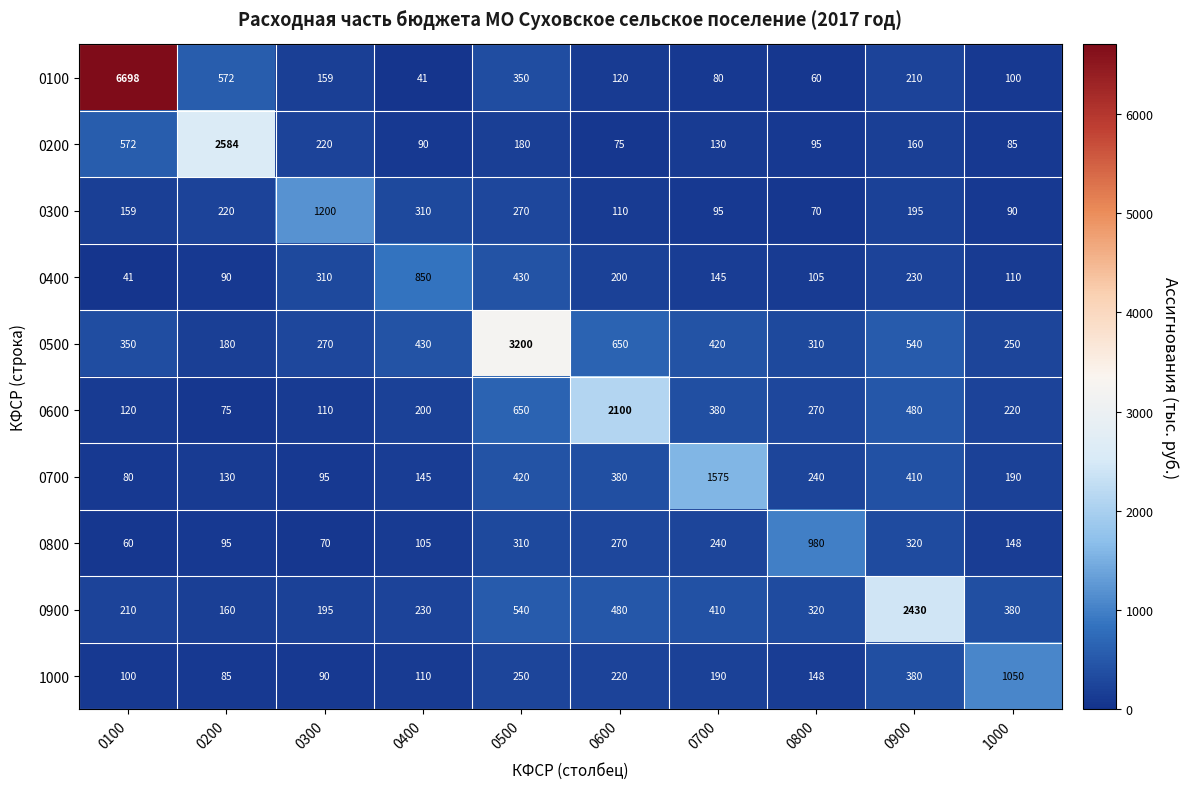

What is the difference between the maximum and minimum values in the 0800 series?

920